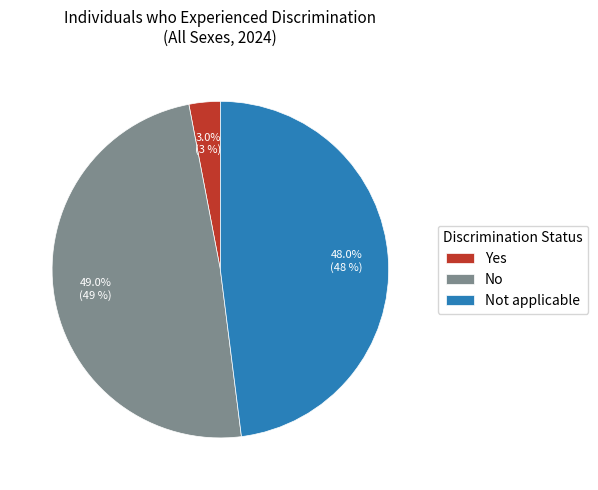

To the nearest percent, what is the difference between the No and Yes slice percentages?

46%